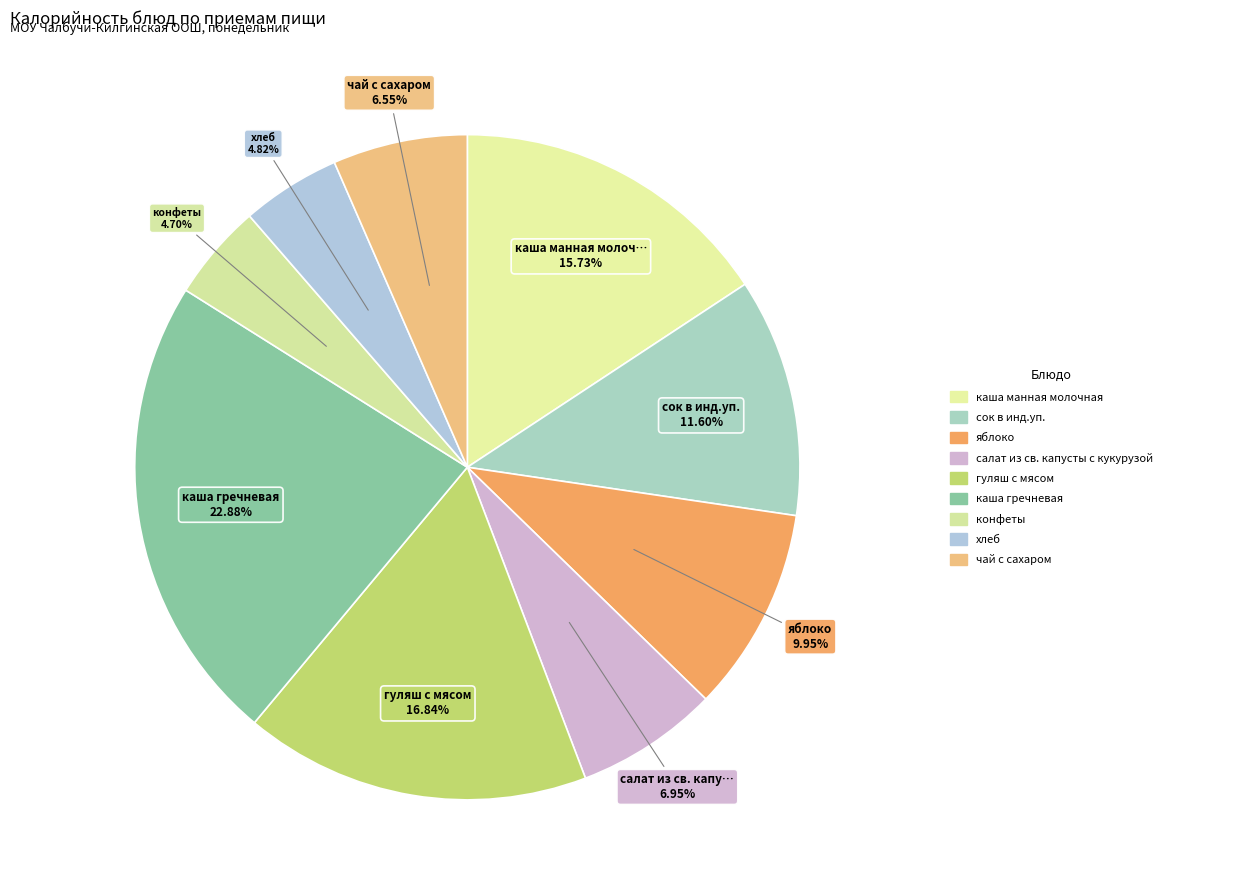

Which slice is the smallest?

конфеты